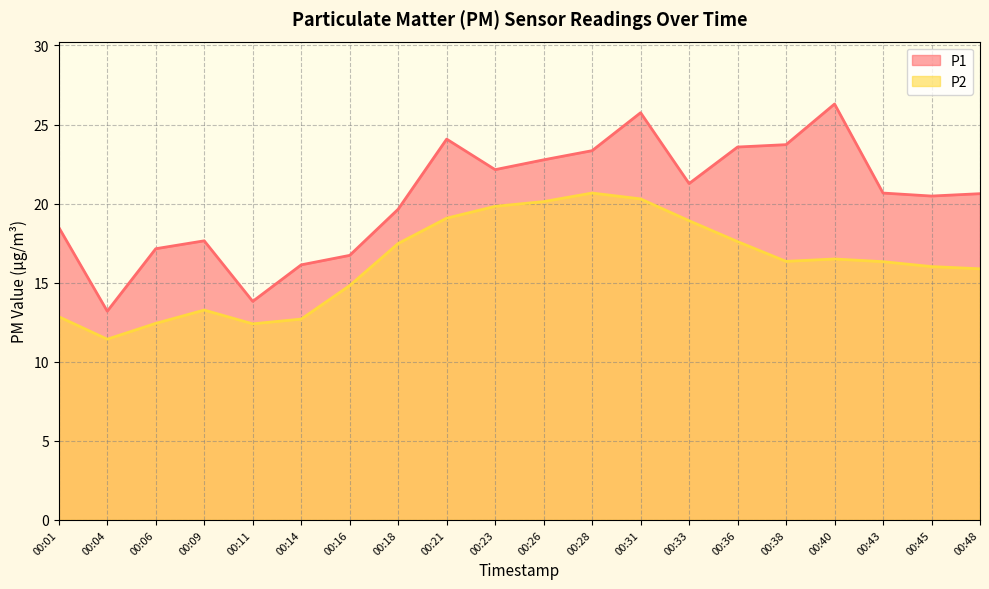

At which category is the sum across all series the highest?

00:31